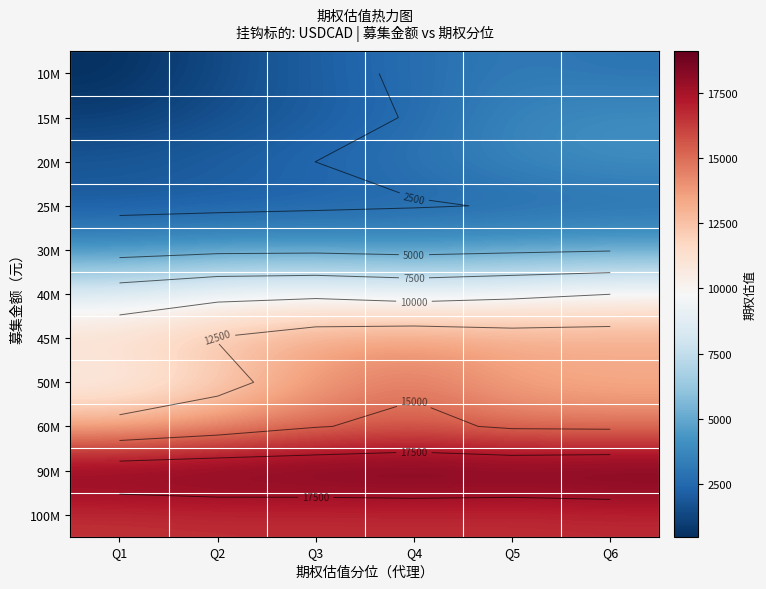

The 100M series shows 16596.3 at Q2. True or false?

True